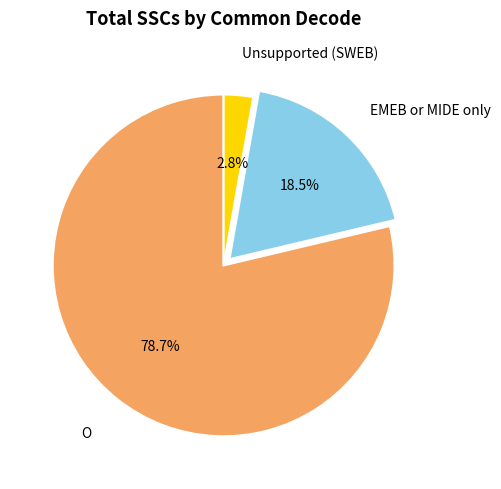

True or false: O accounts for 69% of the total.

False